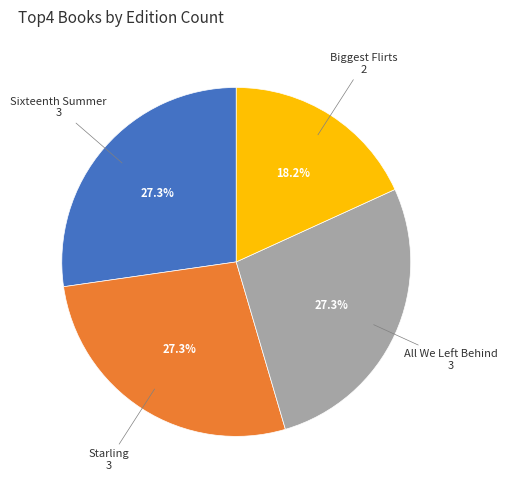

To the nearest percent, what percentage of the pie is Biggest Flirts?

18%